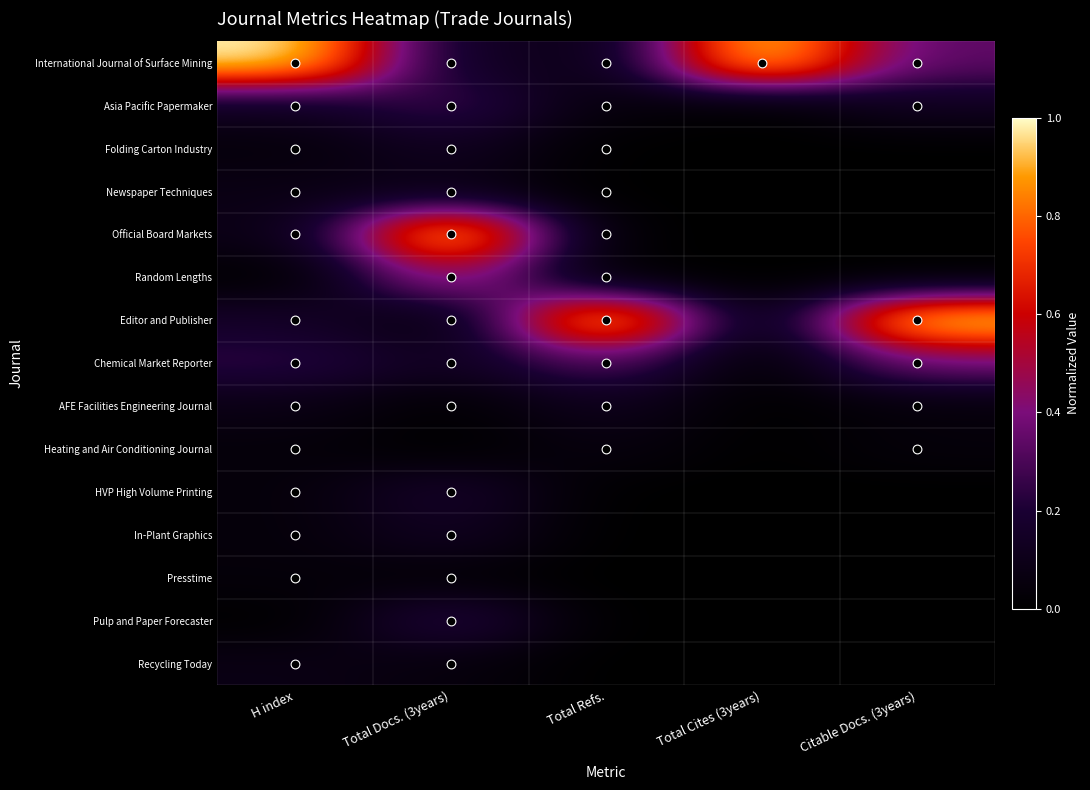

Rank the series by their maximum value, from lowest to highest.

Presstime, Heating and Air Conditioning Journal, Recycling Today, Newspaper Techniques, AFE Facilities Engineering Journal, Folding Carton Industry, In-Plant Graphics, HVP High Volume Printing, Pulp and Paper Forecaster, Asia Pacific Papermaker, Chemical Market Reporter, Random Lengths, International Journal of Surface Mining, Official Board Markets, Editor and Publisher